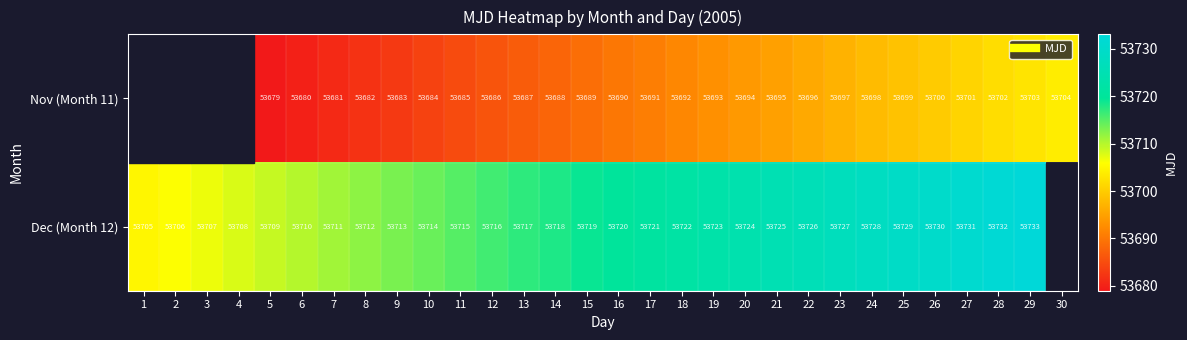

What is the greatest value displayed?

53733.0